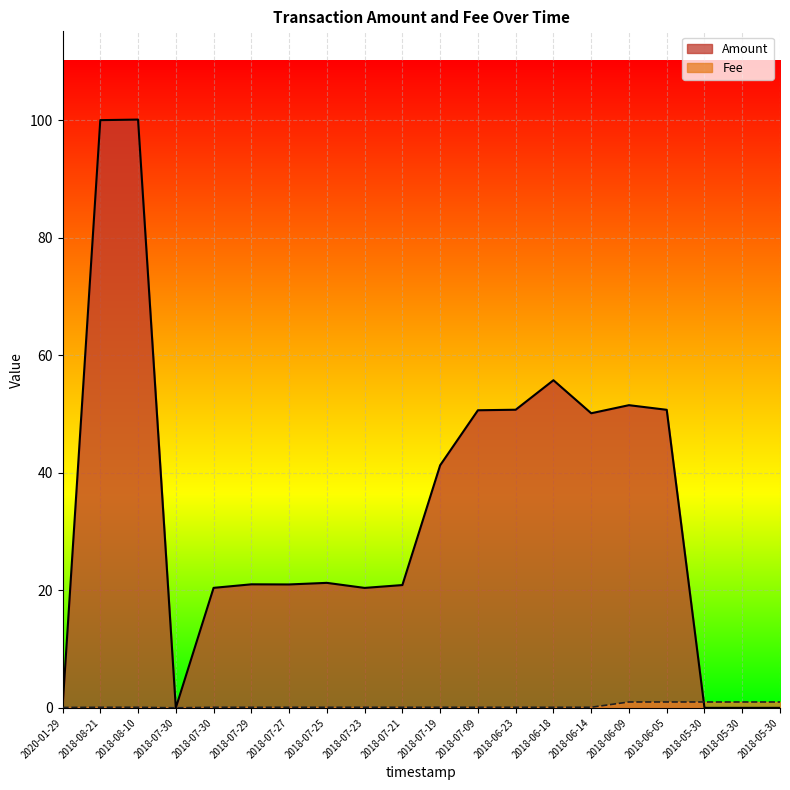

What are all the series names shown in the legend?

Amount, Fee